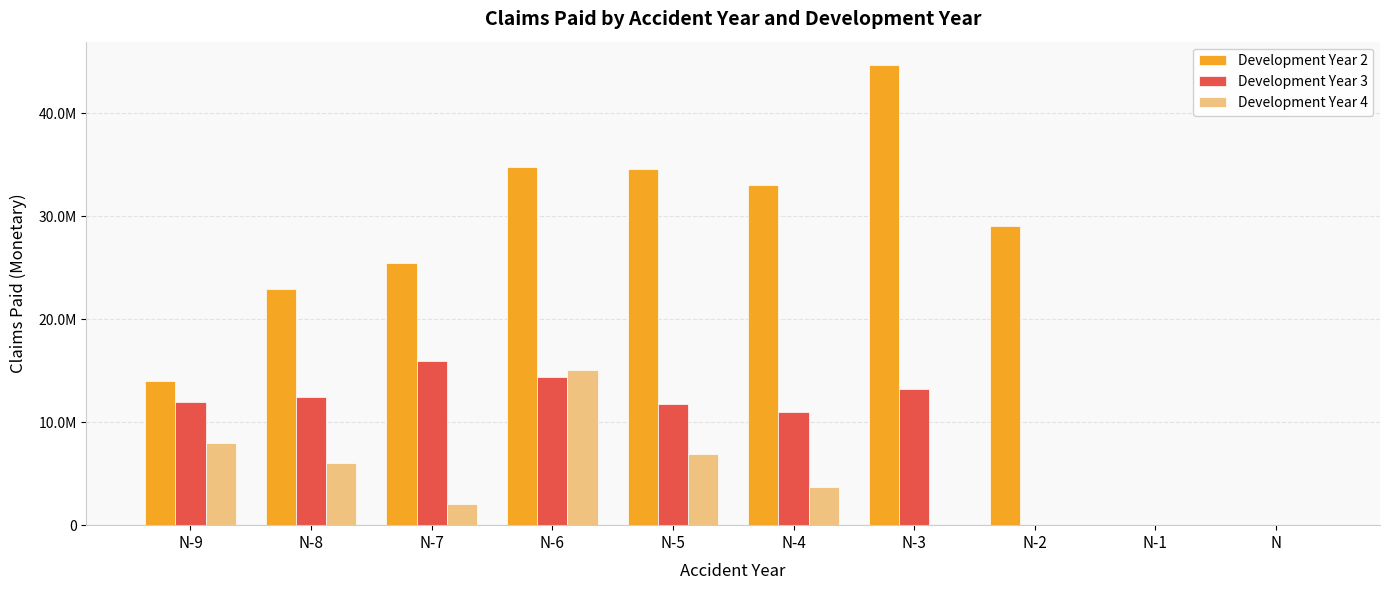

Is the value of Development Year 4 at N greater than the value of Development Year 2 at N-9?

No